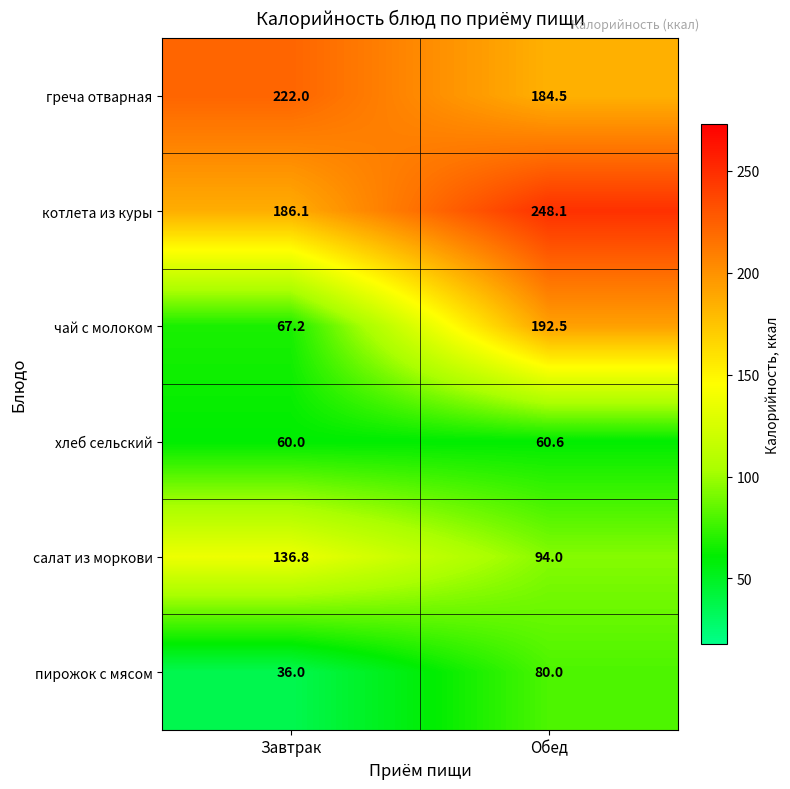

Which series has the widest spread of values?

чай с молоком